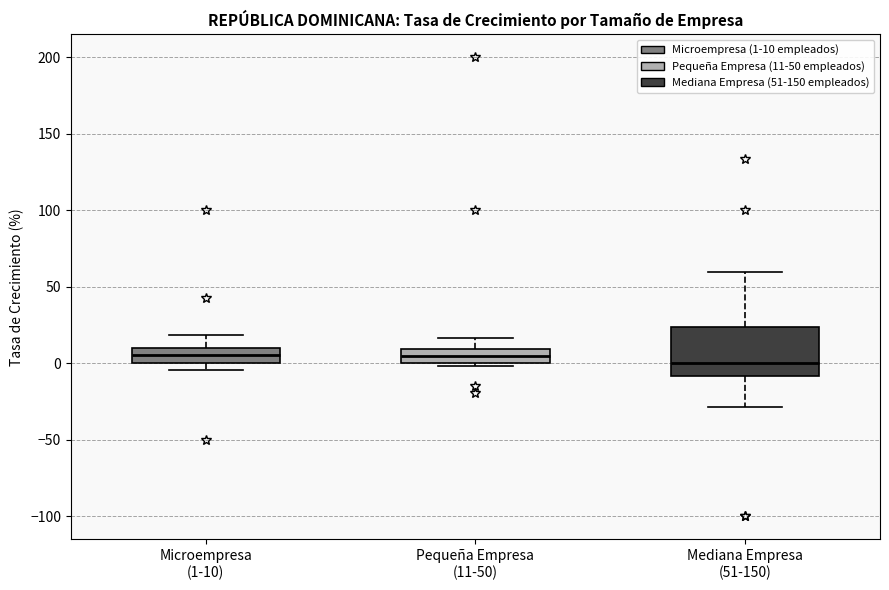

Where is the lower edge of the box for Microempresa (1-10) on the y-axis? The values are not printed on the chart, so give them approximately, as read against the axis.

0